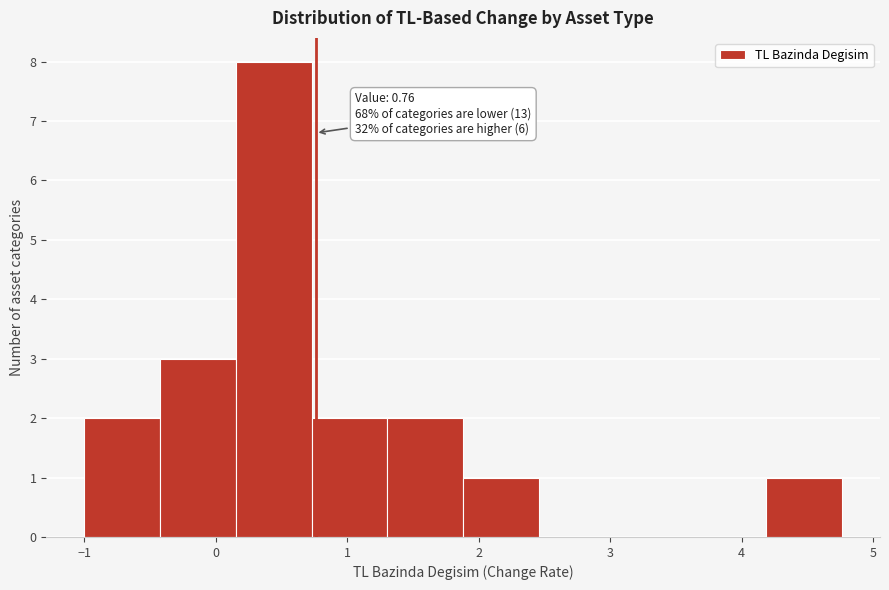

Over which range of the x-axis is the bar tallest?

0.2 to 0.7